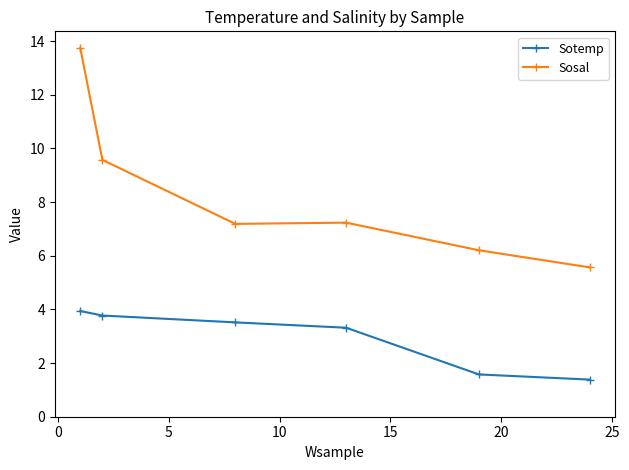

What is the sum of all Sosal values?

49.5